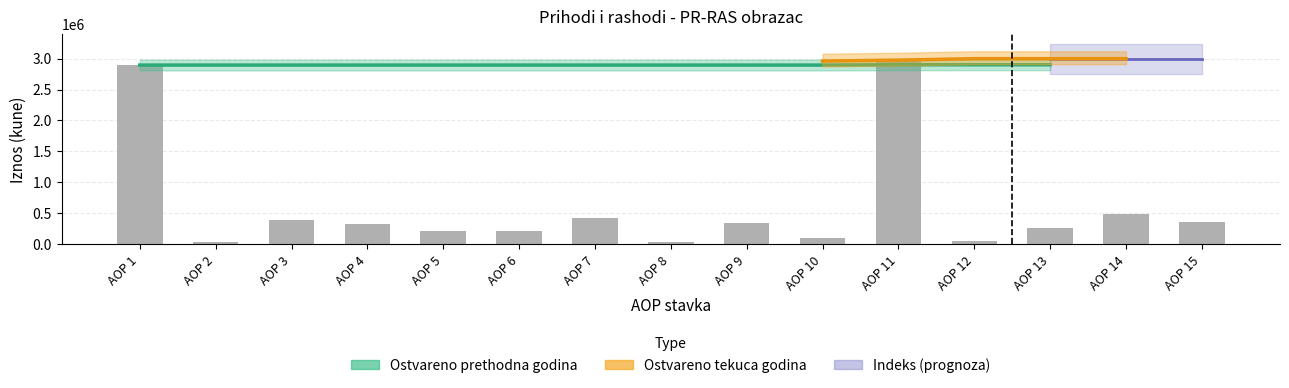

What are all the series names shown in the legend?

Ostvareno prethodna godina, Ostvareno tekuca godina, Indeks